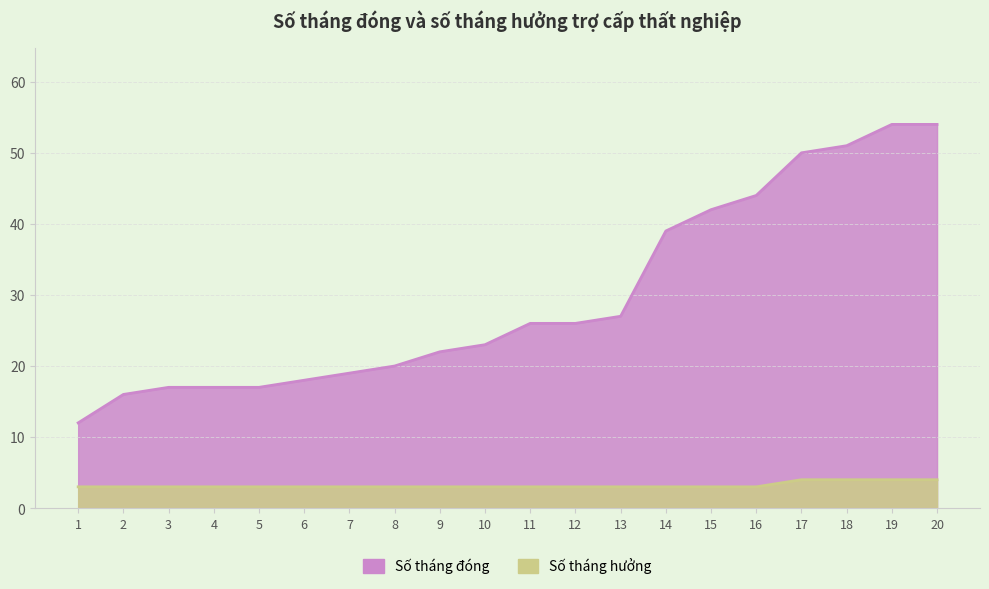

Reading left to right, what are all the values shown in this chart?

Số tháng đóng: 12	16	17	17	17	18	19	20	22	23	26	26	27	39	42	44	50	51	54	54
Số tháng hưởng: 3	3	3	3	3	3	3	3	3	3	3	3	3	3	3	3	4	4	4	4